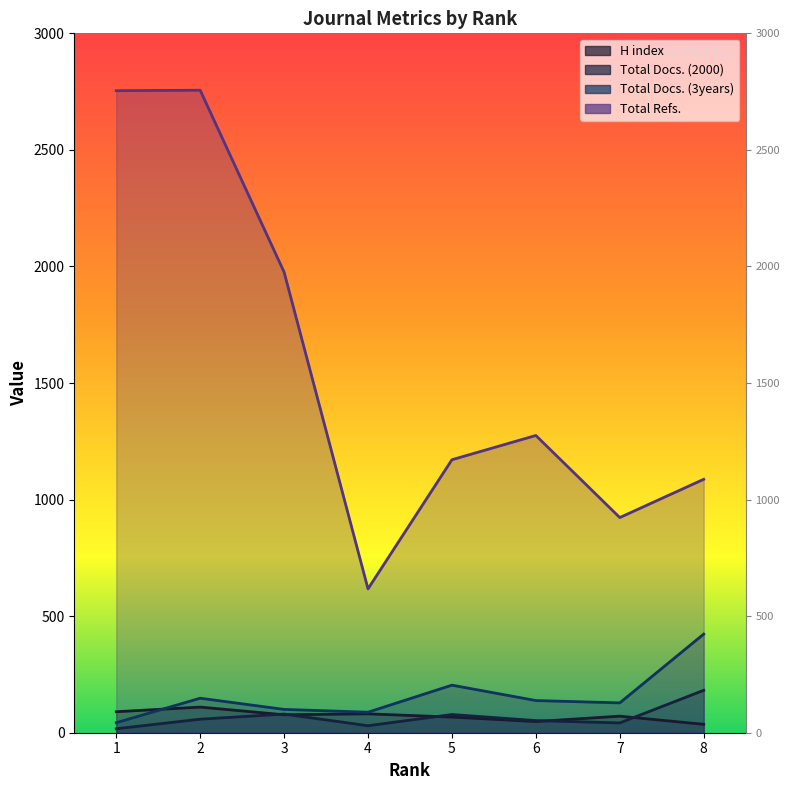

Reading left to right, list all the values displayed in this chart.

H index: 1=90	2=110	3=77	4=81	5=67	6=48	7=71	8=36
Total Docs. (2000): 1=17	2=58	3=80	4=30	5=78	6=52	7=42	8=182
Total Docs. (3years): 1=43	2=148	3=100	4=88	5=204	6=138	7=128	8=423
Total Refs.: 1=2754	2=2756	3=1976	4=617	5=1171	6=1275	7=923	8=1087